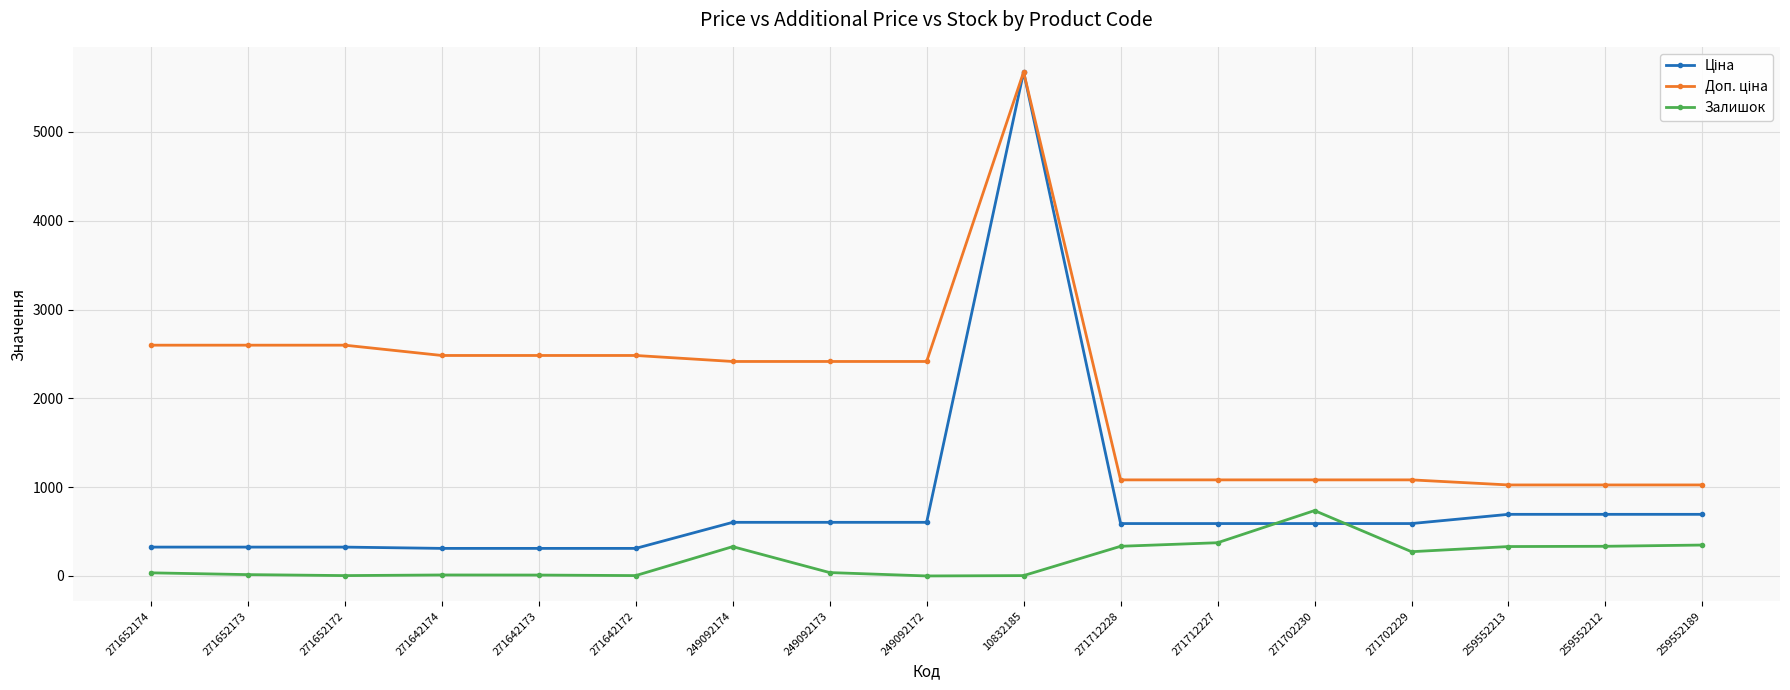

At which category is the sum across all series the highest?

10832185